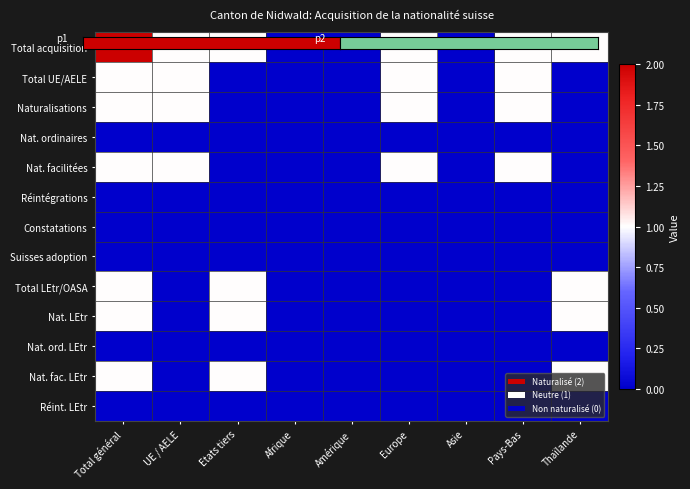

Which series has the largest range (max minus min)?

Total acquisition